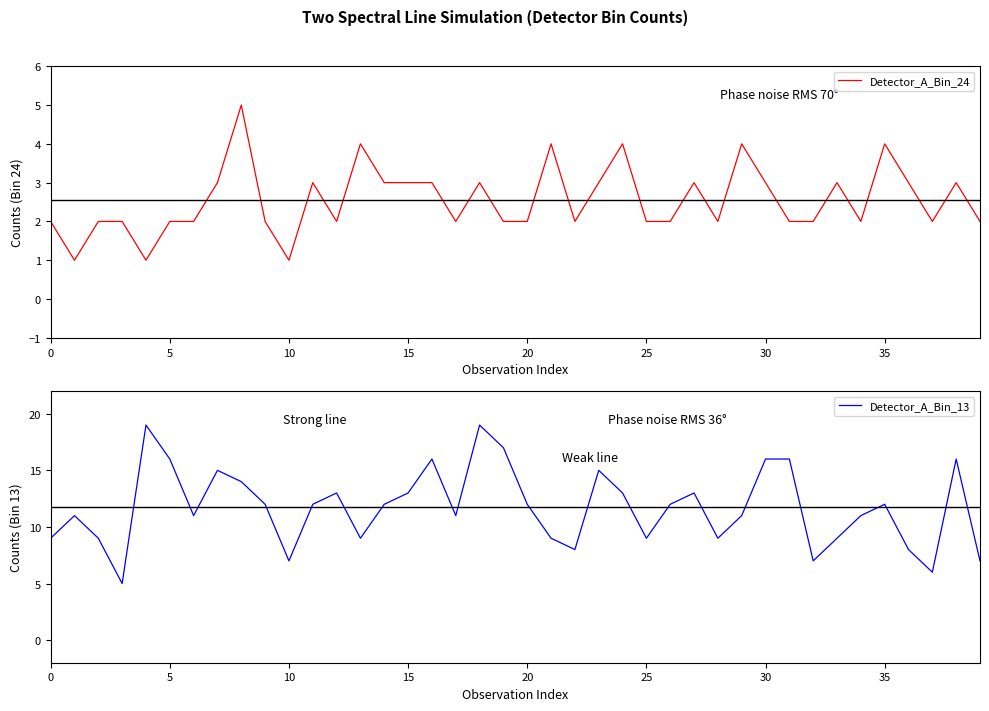

What is the highest value of the Detector_A_Bin_24 series?

5